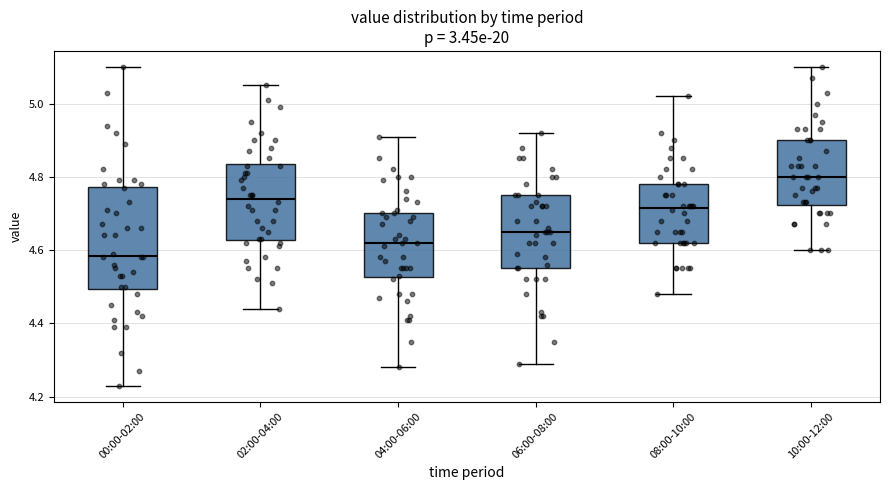

Reading left to right, read every box against the y-axis: the position of its median line, the range the box covers, and the ends of its whiskers. The values are not printed on the chart, so give them approximately, as read against the axis.

00:00-02:00: median 4.58, box 4.50 to 4.78, whiskers 4.24 to 5.10
02:00-04:00: median 4.74, box 4.62 to 4.84, whiskers 4.44 to 5.06
04:00-06:00: median 4.62, box 4.52 to 4.70, whiskers 4.28 to 4.92
06:00-08:00: median 4.66, box 4.56 to 4.76, whiskers 4.30 to 4.92
08:00-10:00: median 4.72, box 4.62 to 4.78, whiskers 4.48 to 5.02
10:00-12:00: median 4.80, box 4.72 to 4.90, whiskers 4.60 to 5.10